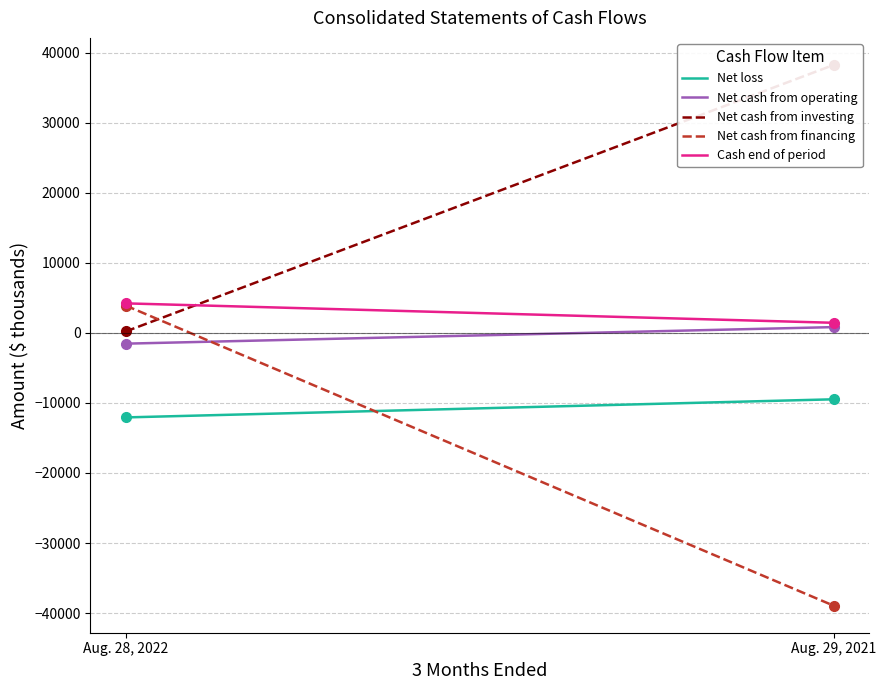

How many positive values does the Net cash from financing series have?

1